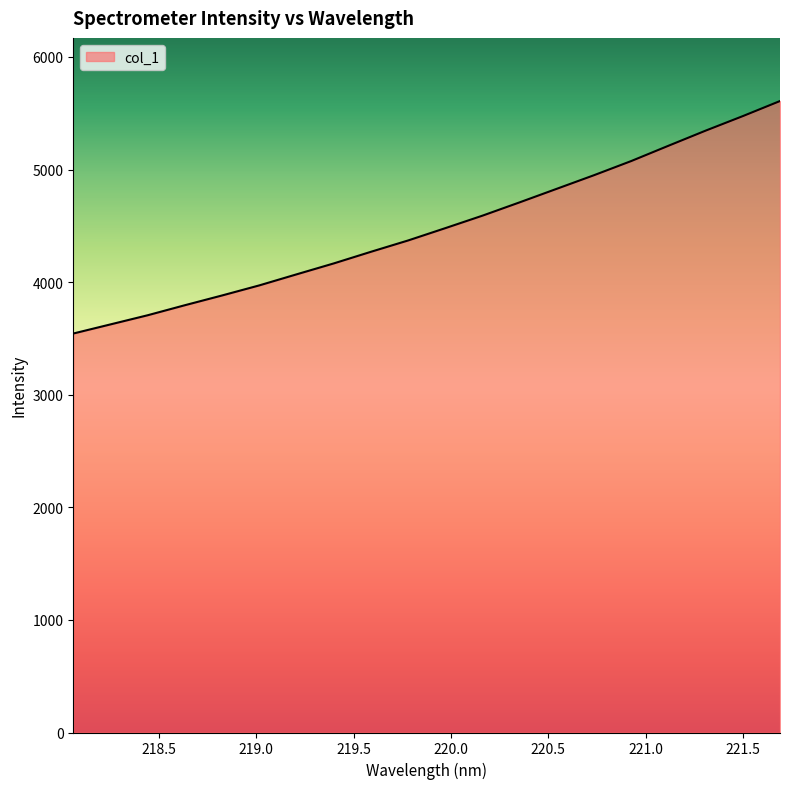

How many values are below 4479?

10